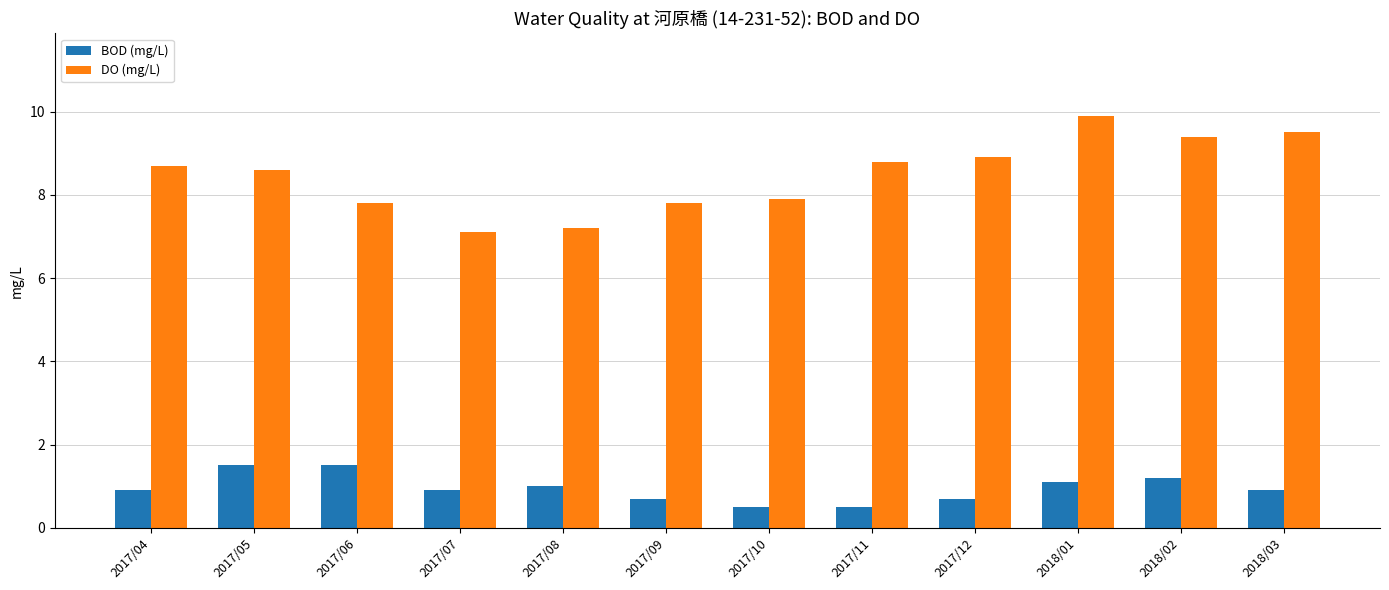

What are all the series names shown in the legend?

BOD (mg/L), DO (mg/L)